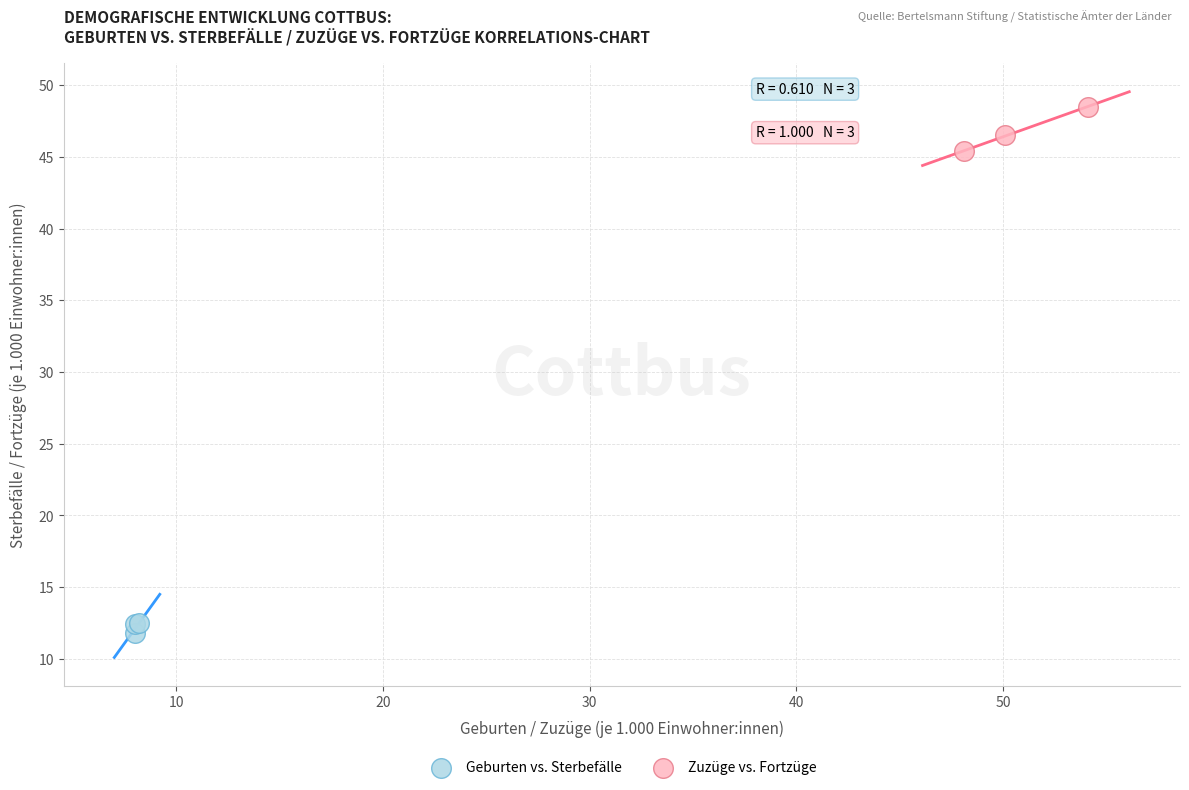

Which series contains the lowest Y value?

Geburten vs. Sterbefälle